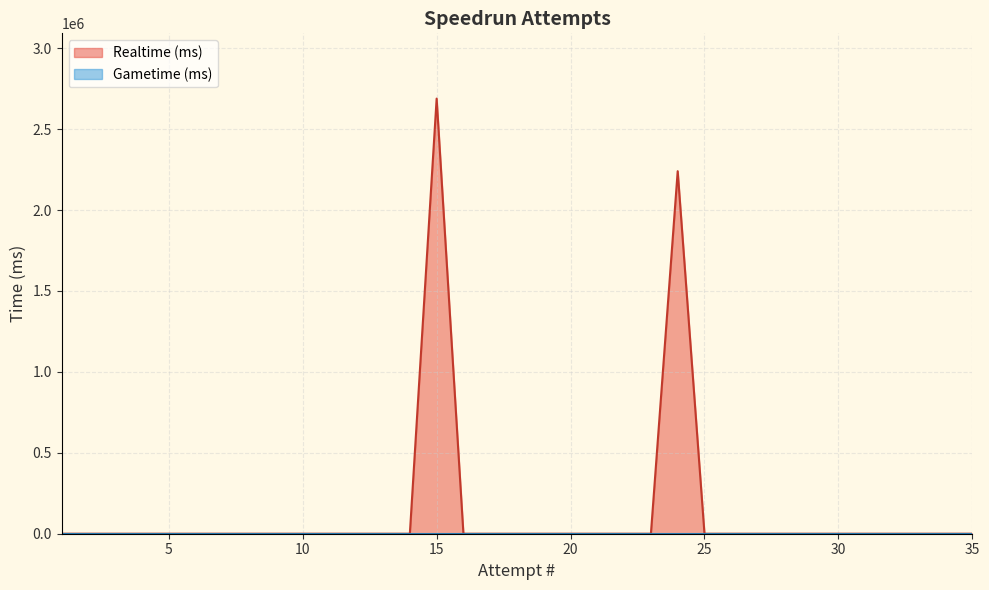

At which category is the sum across all series the highest?

15